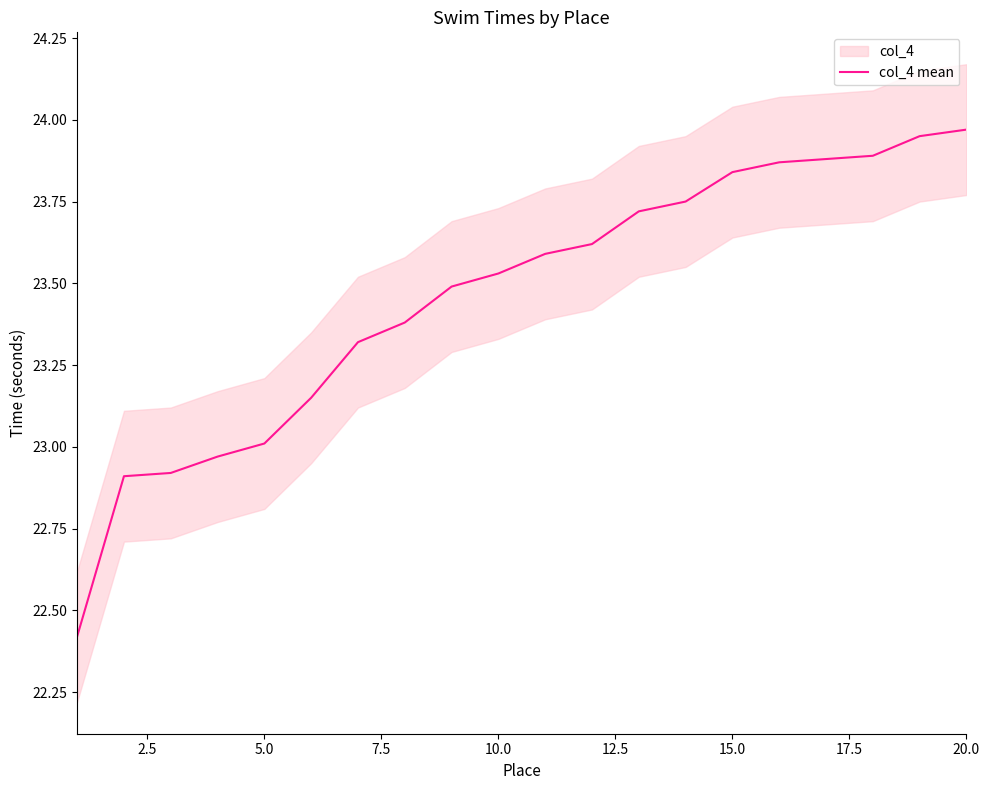

What is the lowest value of the col_4 mean series?

22.4